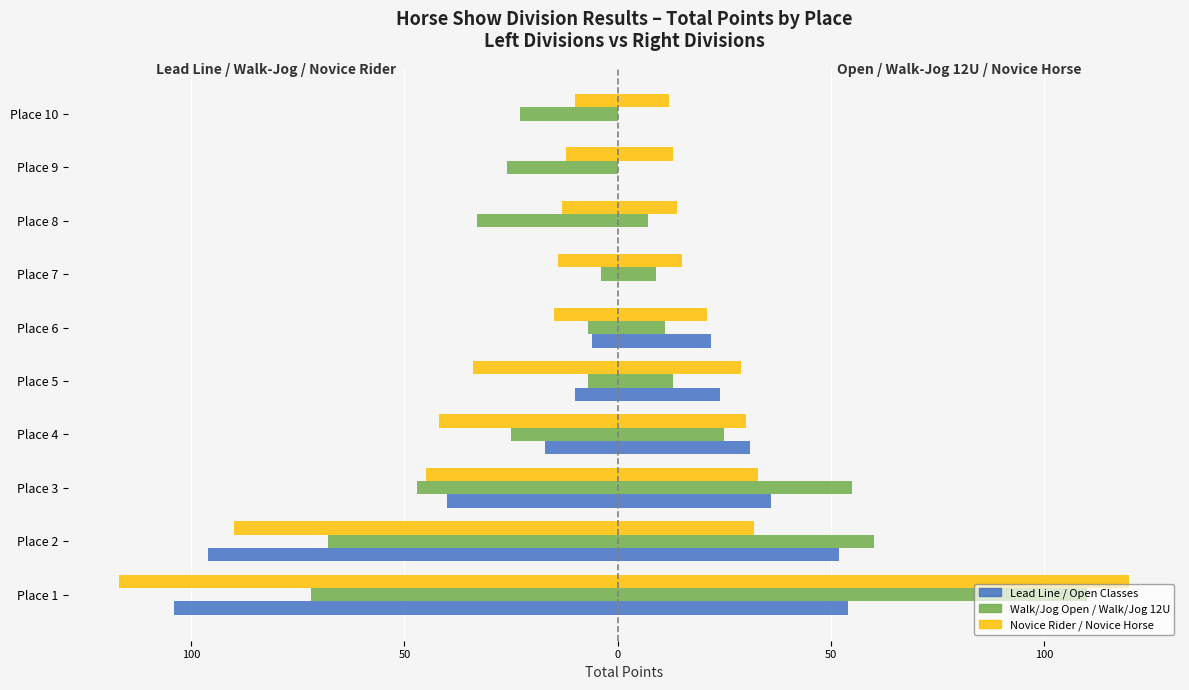

Reading left to right, extract all data points from this chart.

Lead Line (Left): -104	-96	-40	-17	-10	-6	0	0	0	0
Walk/Jog Open (Left): -72	-68	-47	-25	-7	-7	-4	-33	-26	-23
Novice Rider (Left): -117	-90	-45	-42	-34	-15	-14	-13	-12	-10
Open Classes (Right): 54	52	36	31	24	22	0	0	0	0
Walk/Jog 12U (Right): 110	60	55	25	13	11	9	7	0	0
Novice Horse (Right): 120	32	33	30	29	21	15	14	13	12